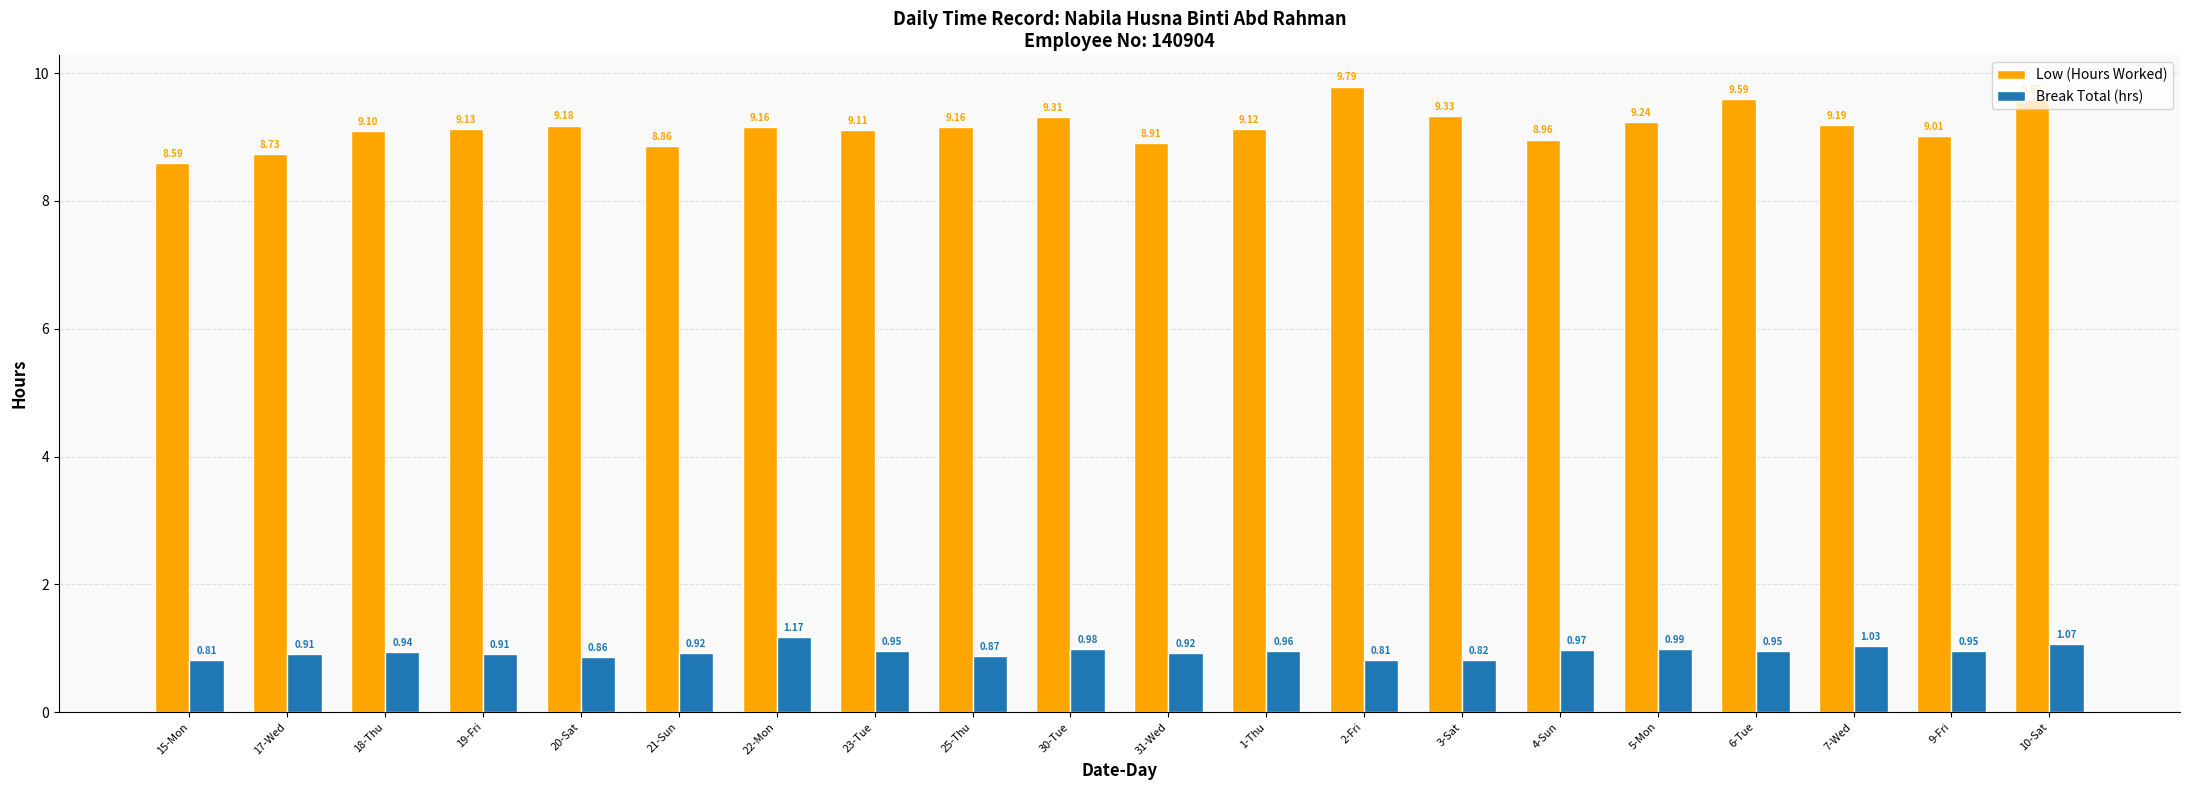

Between 20-Sat and 5-Mon, which series saw the biggest shift?

Break Total (hrs)